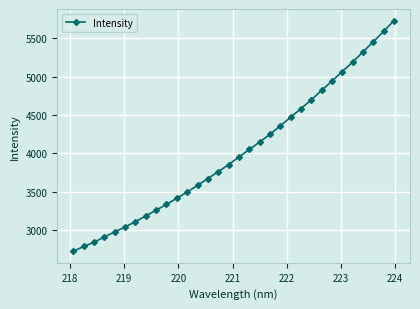

What is the value of the 10th point from the left?

3335.1